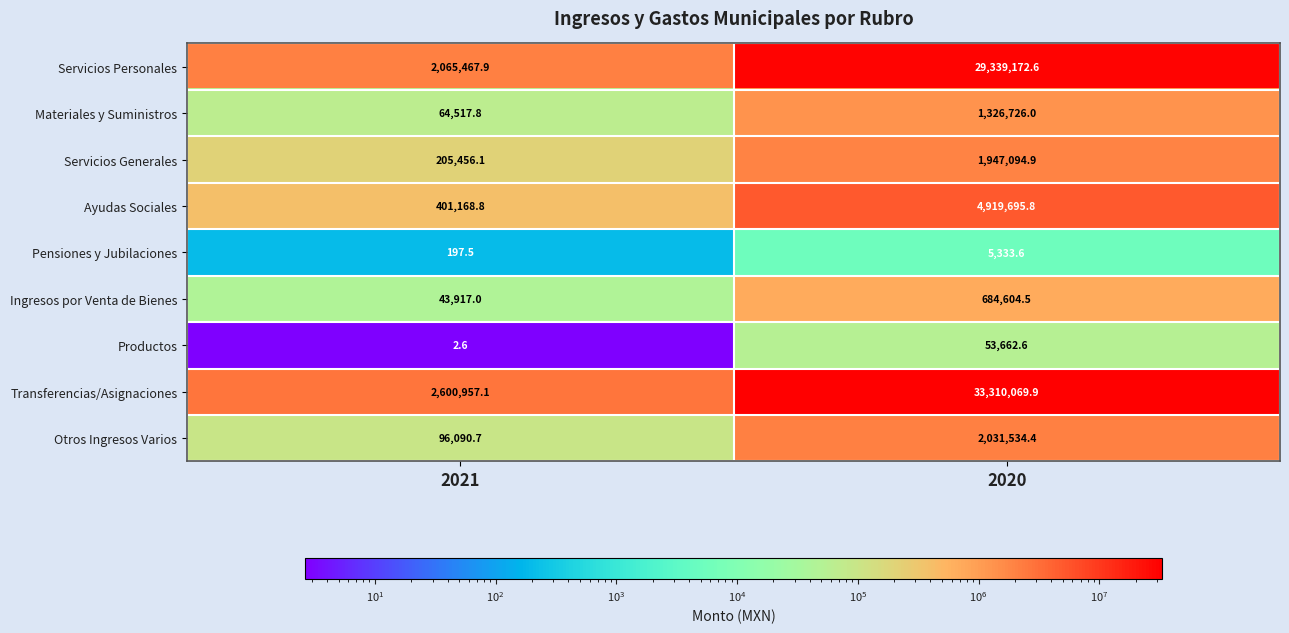

What is the total value across all series at 2020?

73617894.3